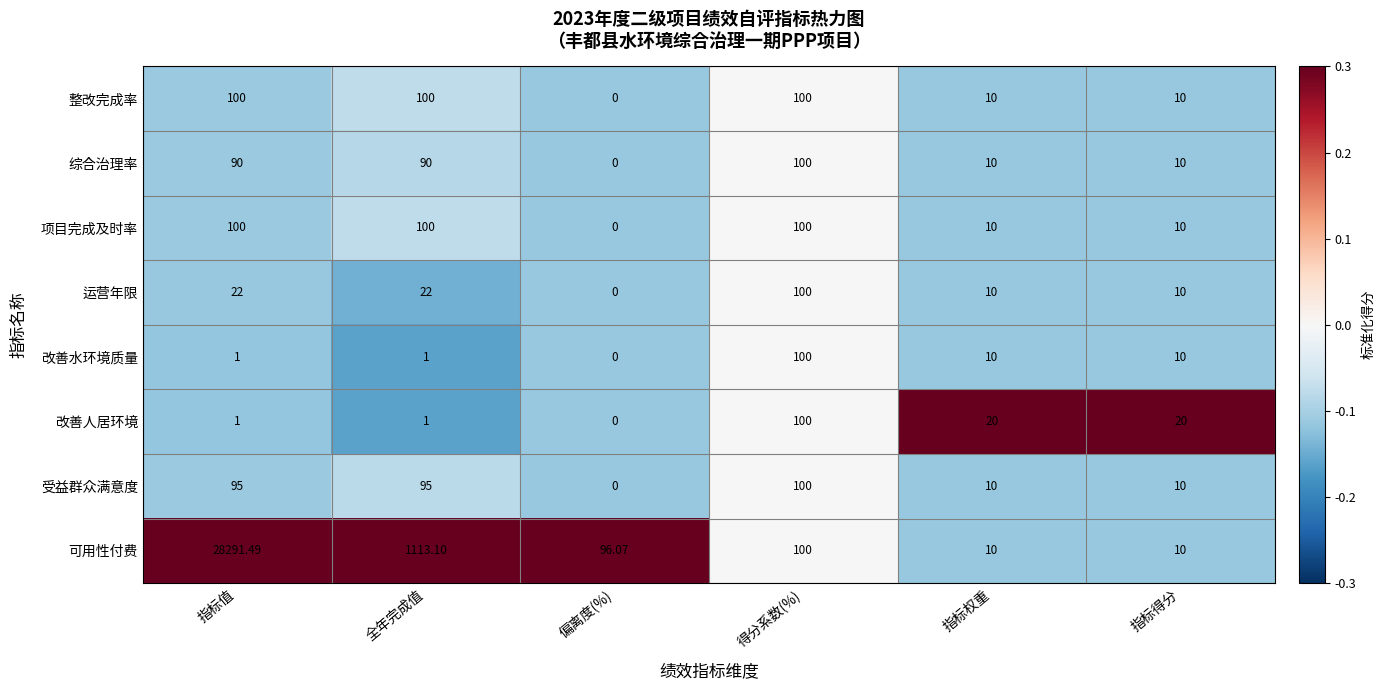

Which series has the largest total across all categories?

可用性付费